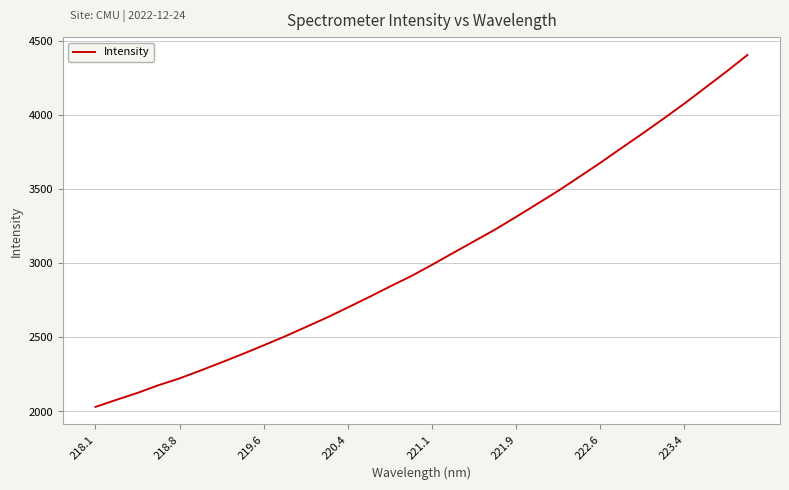

Does the chart display data point markers on the line(s)?

No